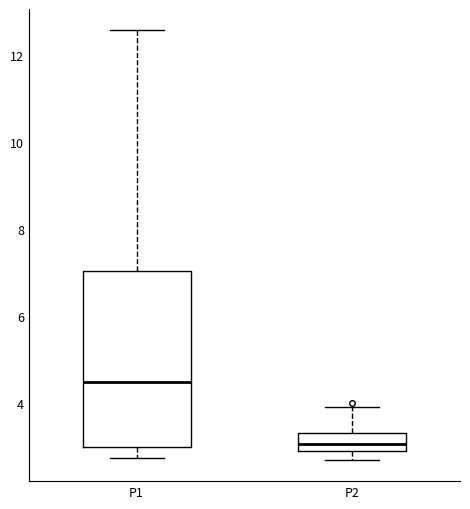

Which box is the tallest, from its lower edge to its upper edge?

P1